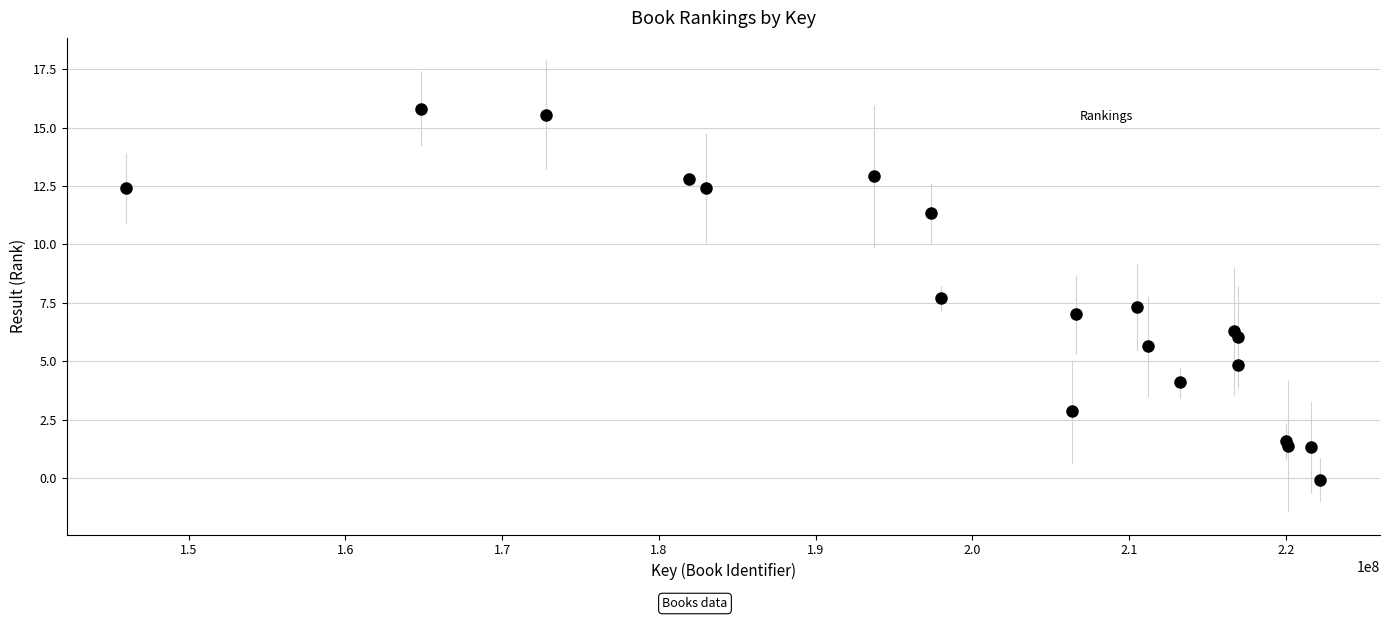

What is the range of X values (max minus min)?

76167012.3